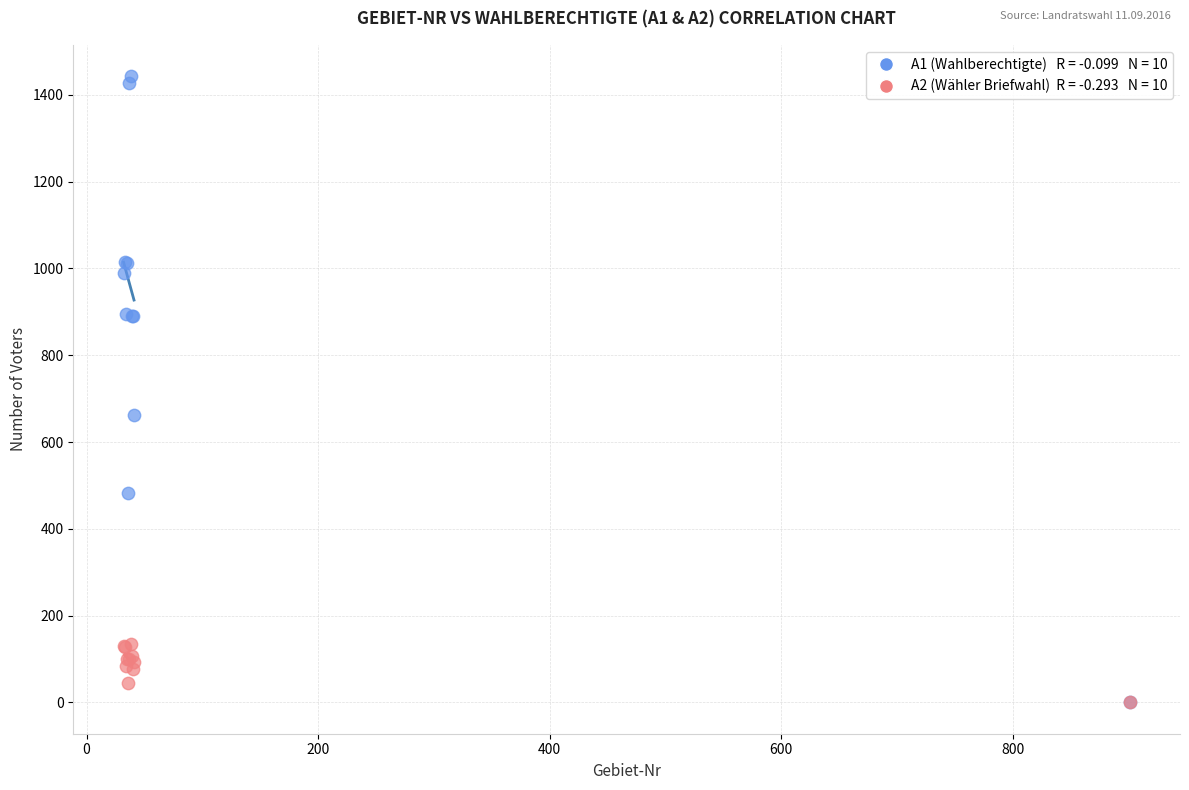

Across all series, what Y value is closest to 721?

662